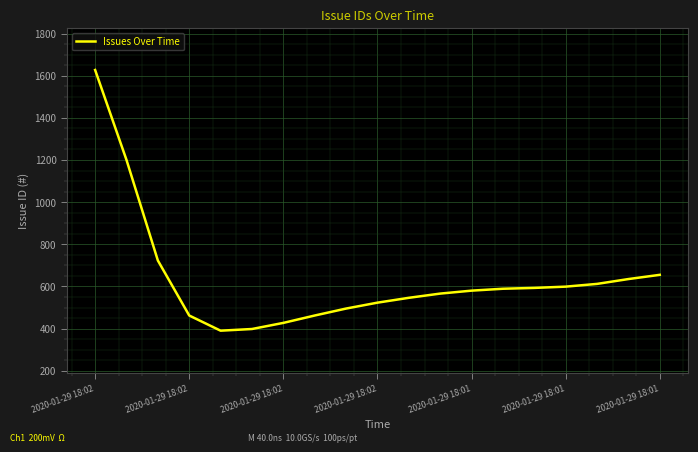

What is the minimum value shown in the chart?

390